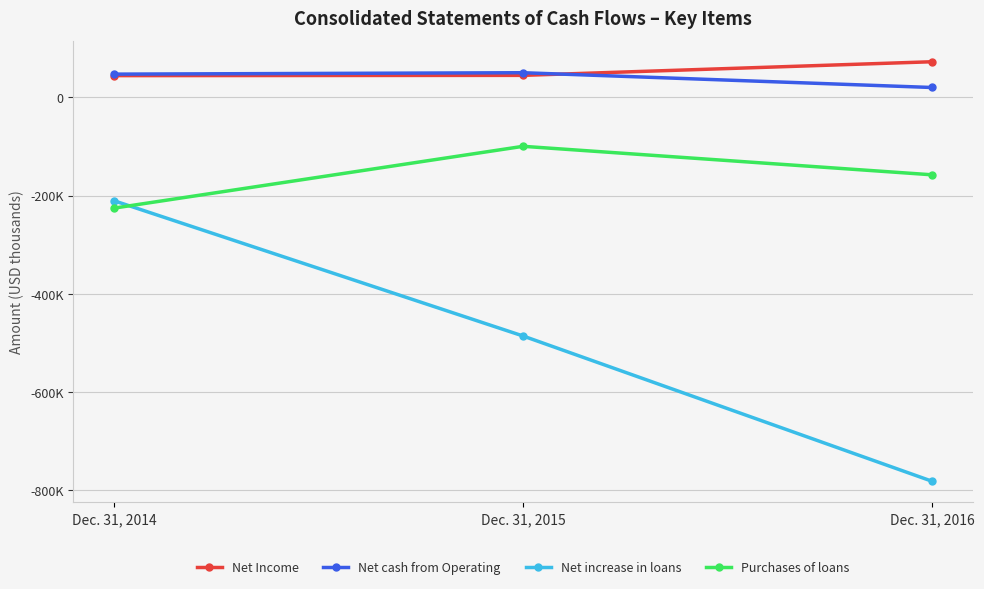

Is it true that Net cash from Operating equals 12125 at Dec. 31, 2014?

False